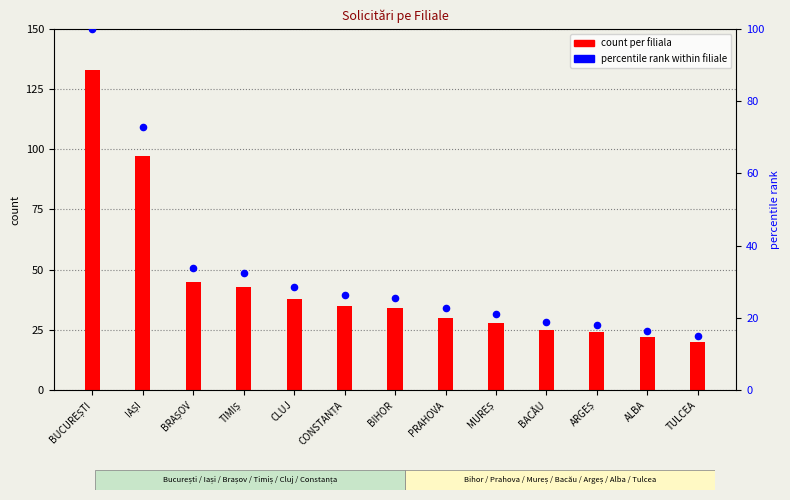

What are all the series names shown in the legend?

count per filiala, percentile rank within filiale